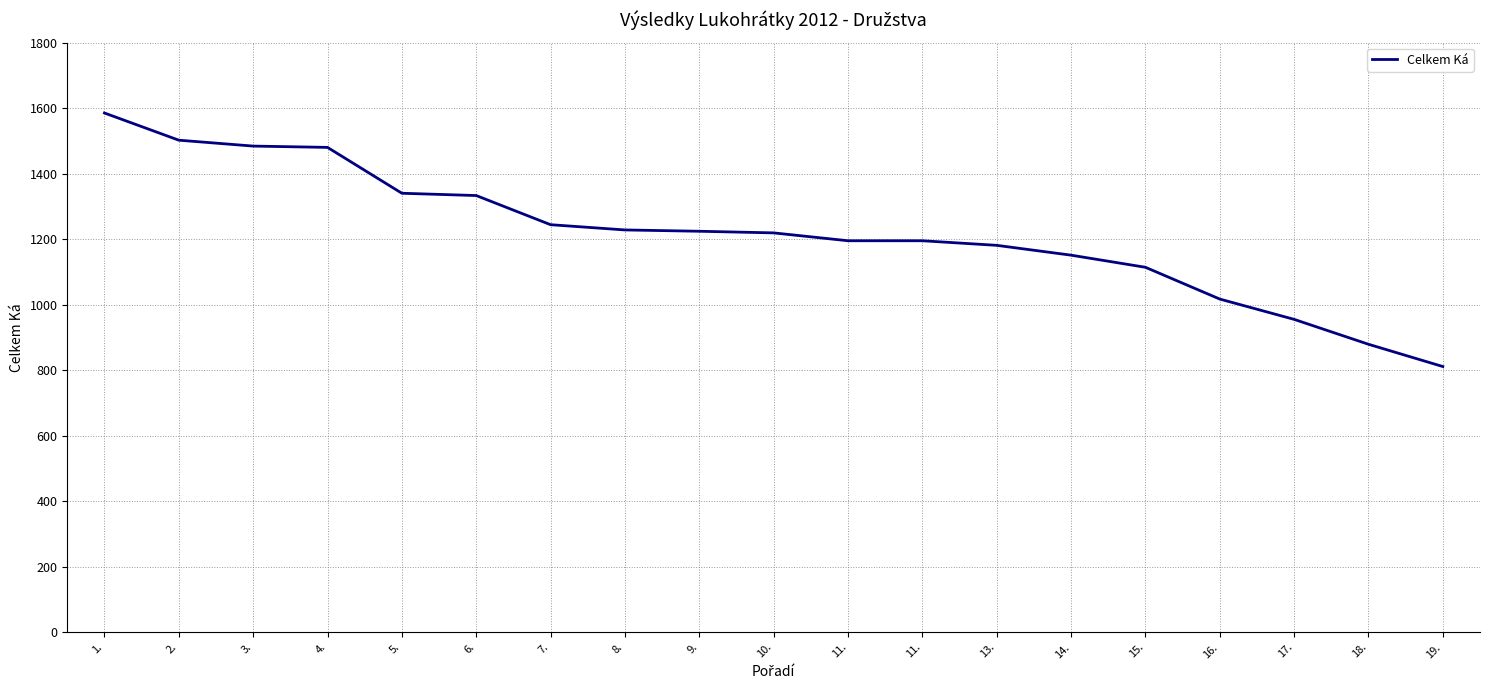

How many lines are shown in the chart?

1